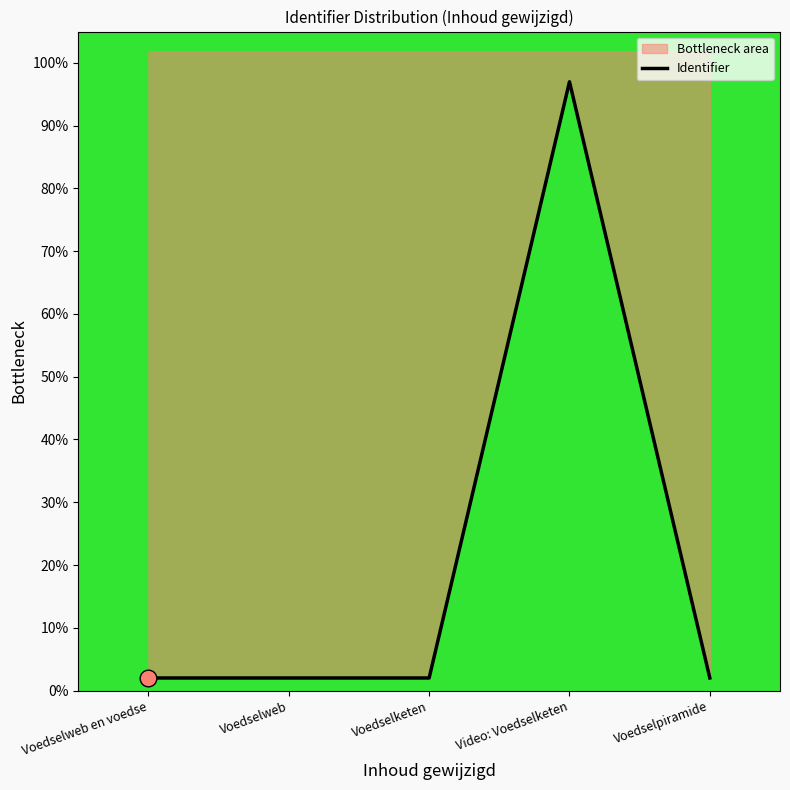

Where is the data nearest to the value 49?

Voedselpiramide